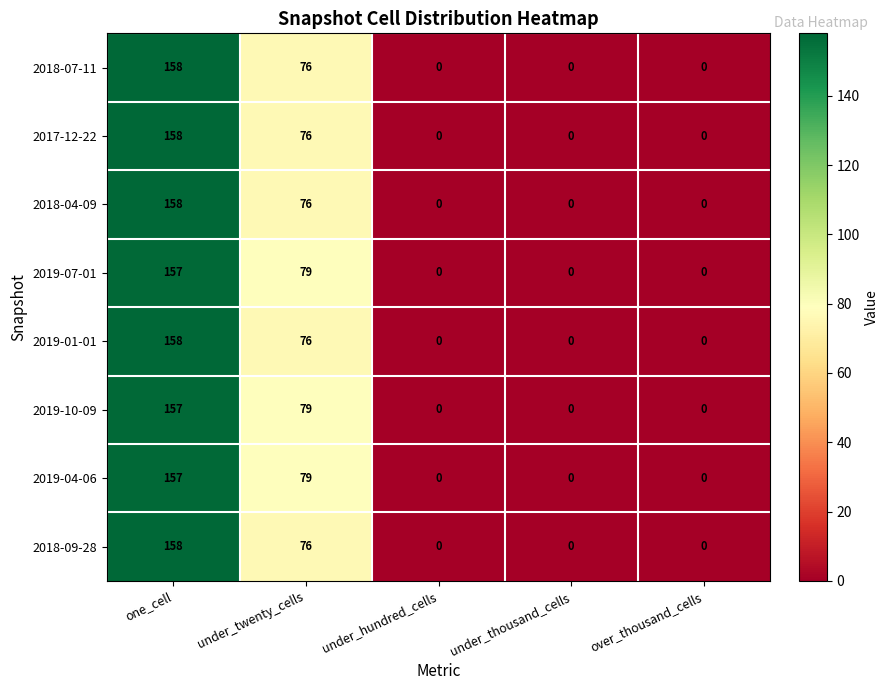

True or false: 2018-07-11 has a value of 0 at under_thousand_cells.

True